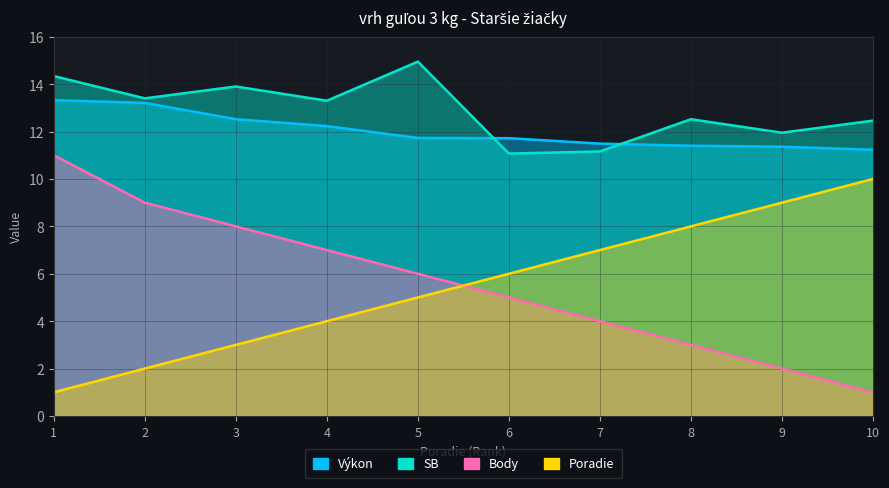

What is the total value across all series at 7?

33.6